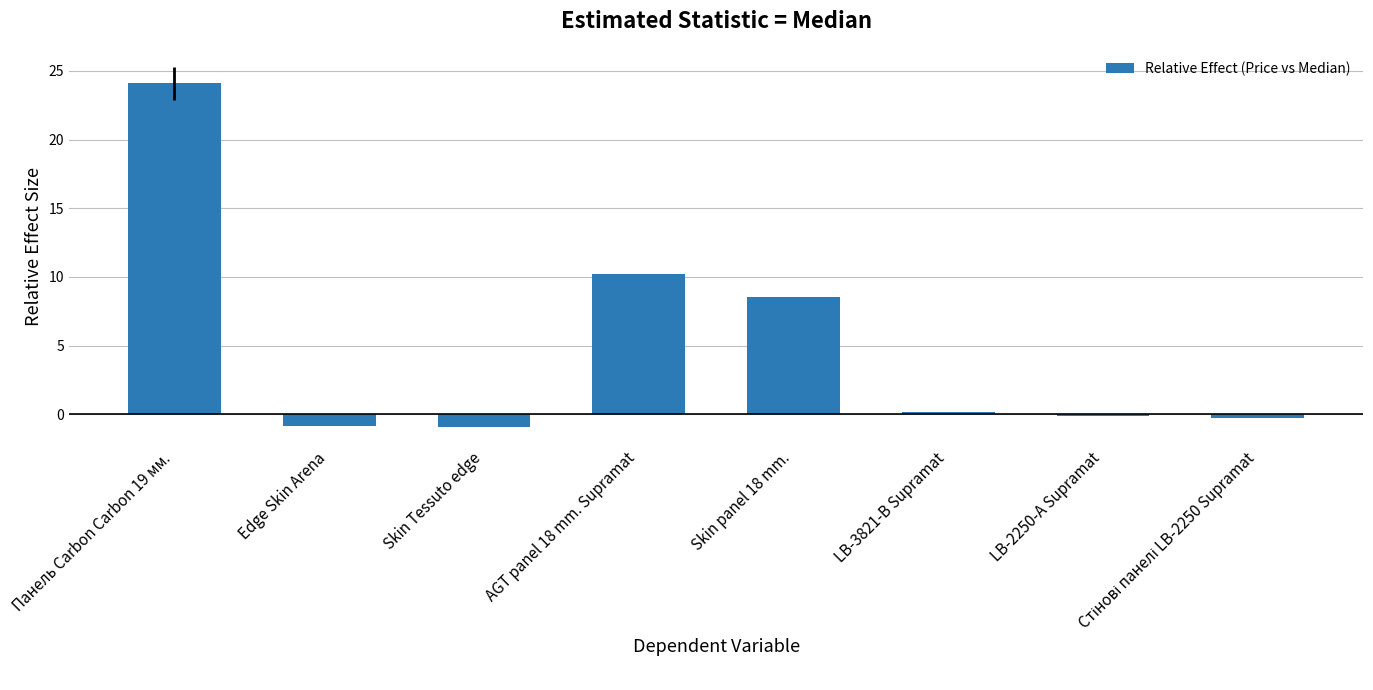

What is the sum of the values at LB-3821-В Supramat and Skin panel 18 mm.?

8.7